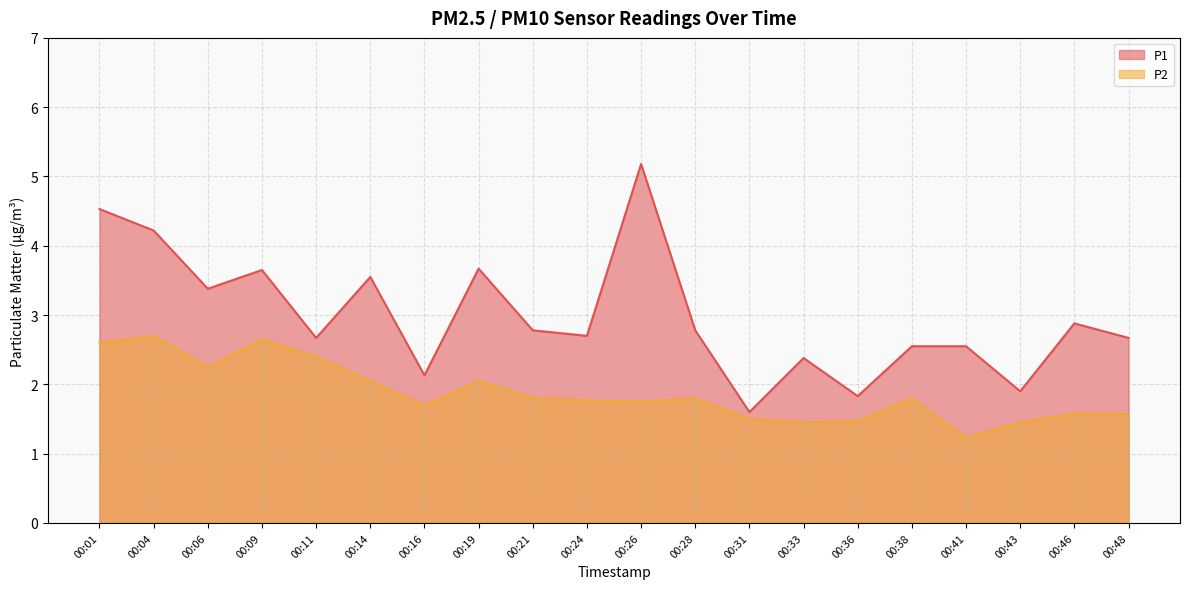

What are all the series names shown in the legend?

P1, P2